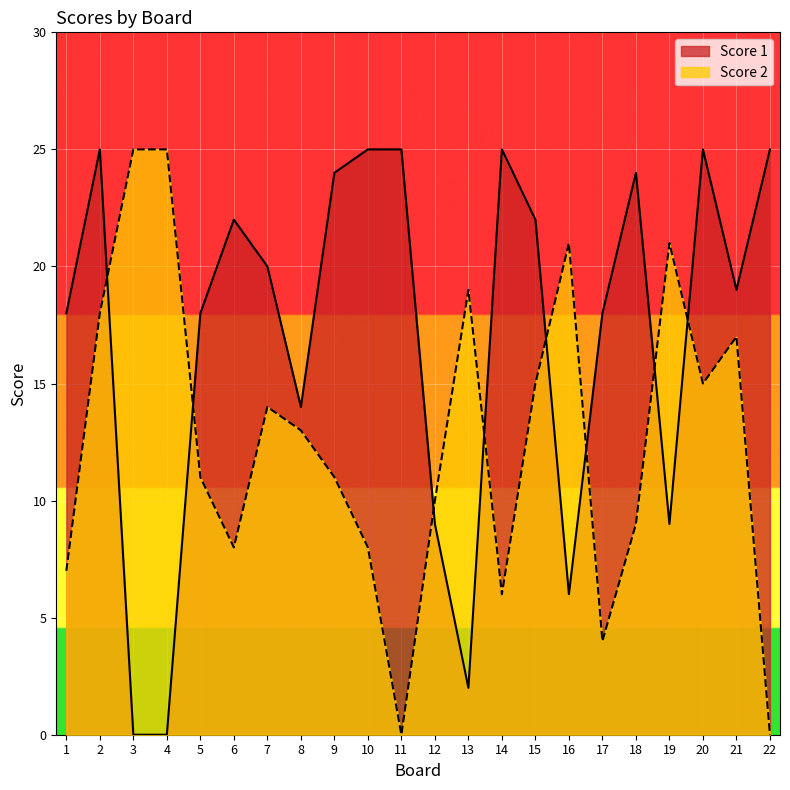

What is the difference between the second highest and minimum values in the Score 1 series?

25